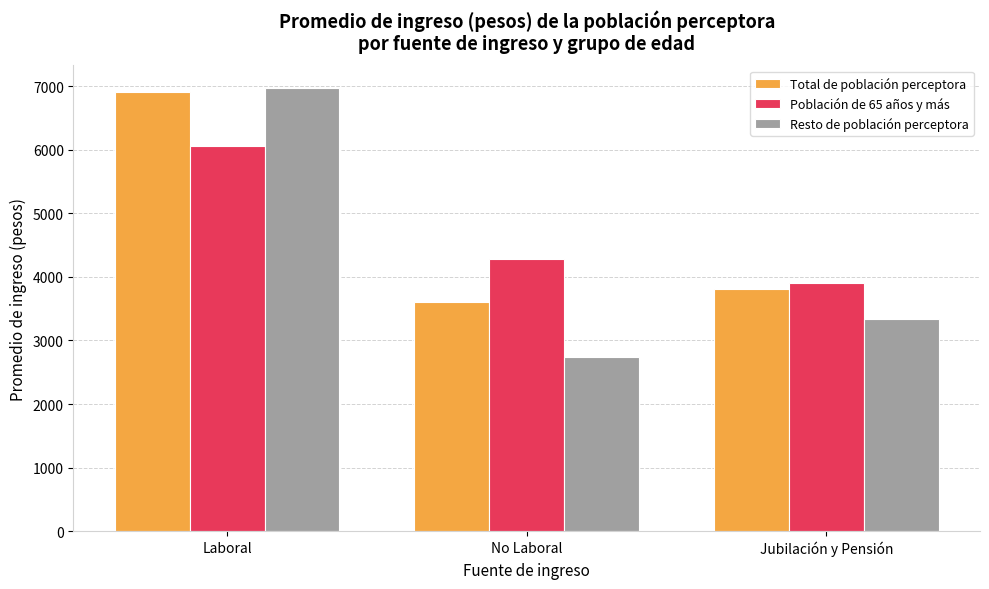

What is the highest value of the Total de población perceptora series?

6912.6